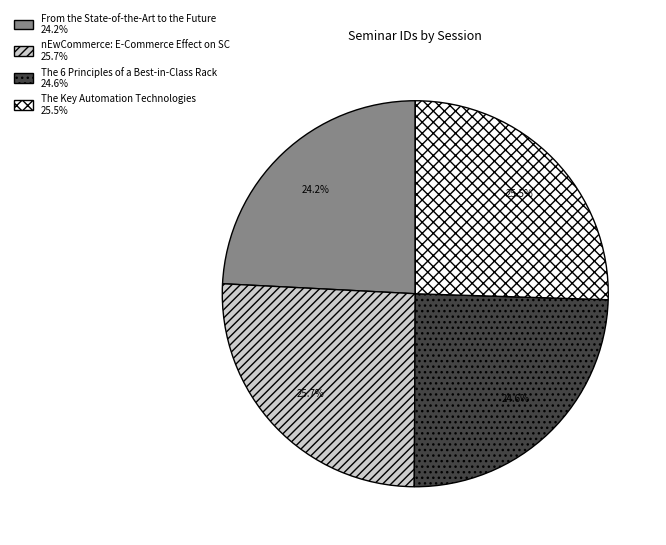

Approximately how many times larger is the value at The 6 Principles of a Best-in-Class Rack compared to nEwCommerce: E-Commerce Effect on SC?

1.0